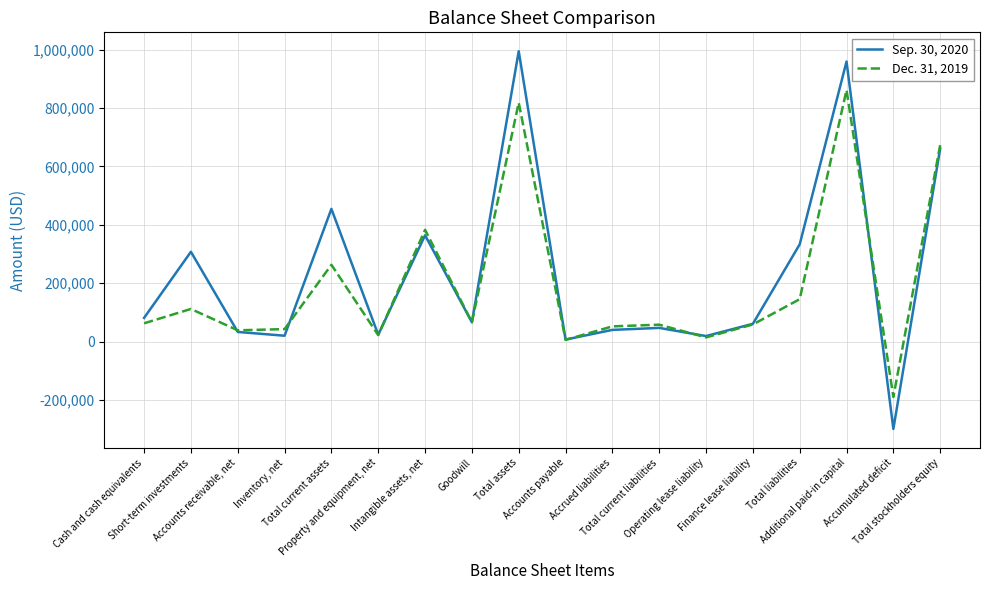

Which series has the widest spread of values?

Sep. 30, 2020